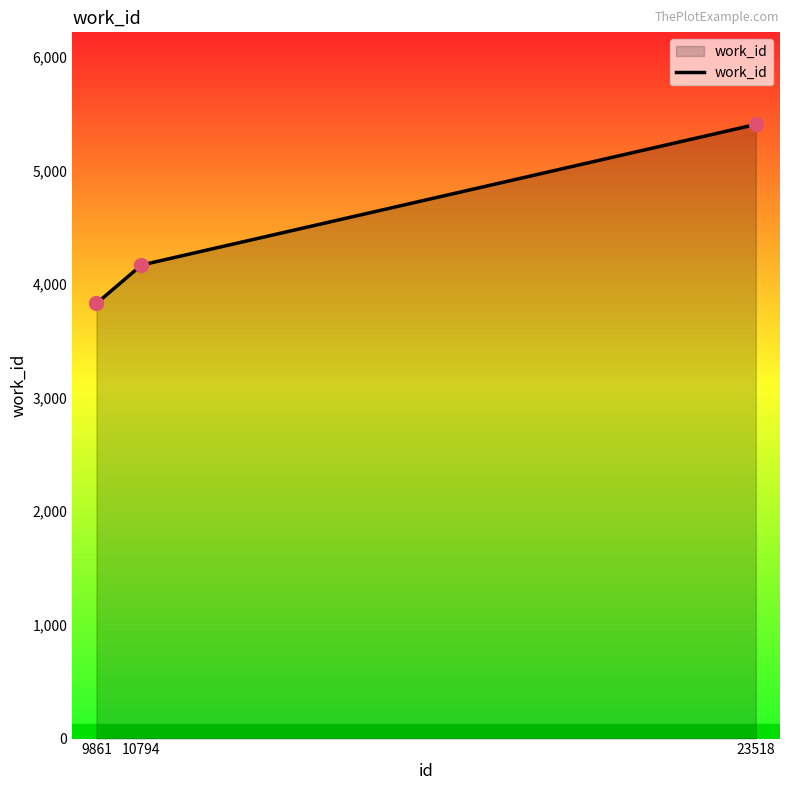

What is the ratio of the value at 23518 to the value at 10794?

1.3